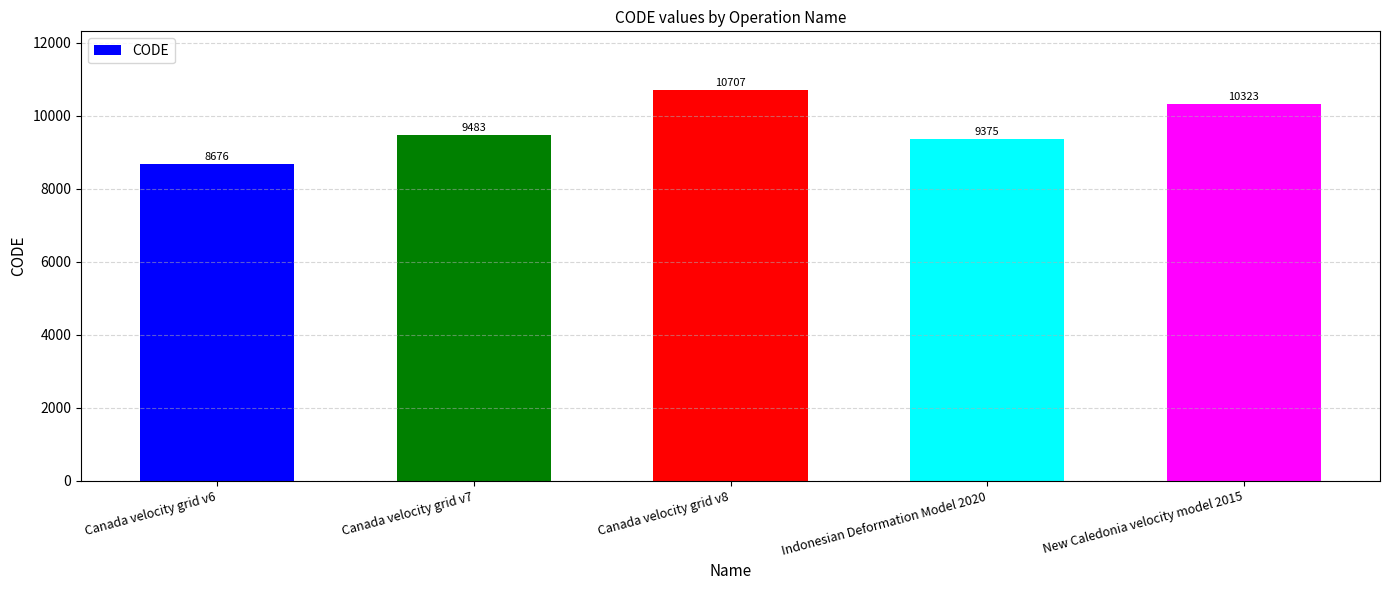

The chart shows a value of 10323 at New Caledonia velocity model 2015. True or false?

True